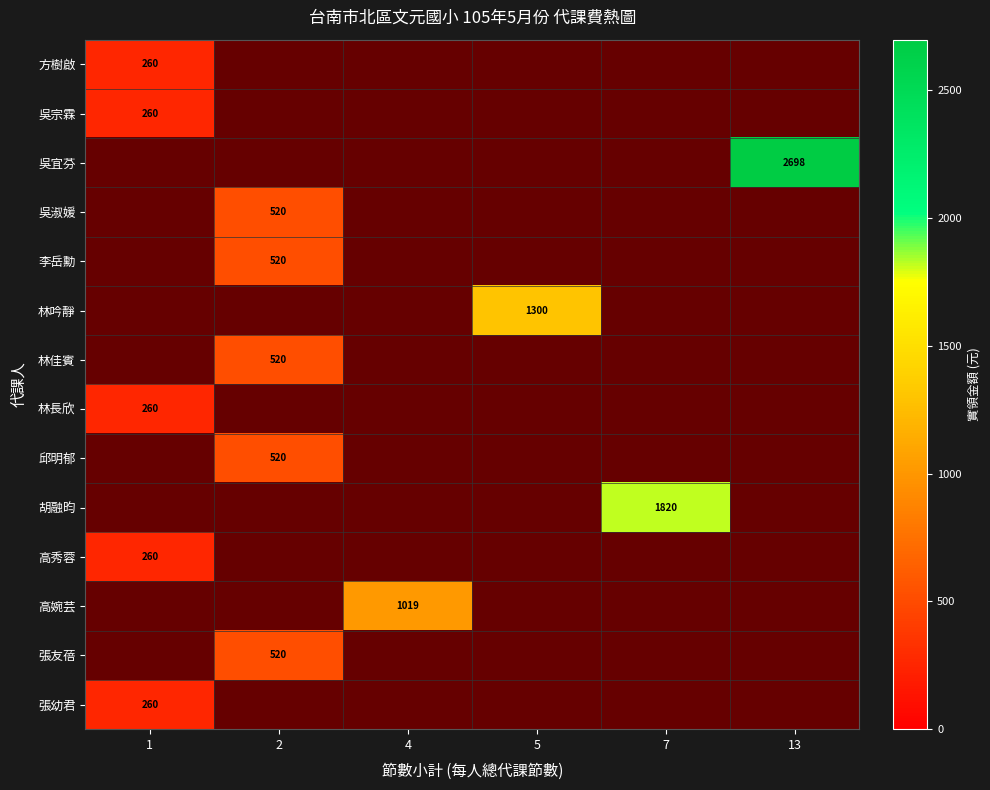

The value of 吳淑媛 at 2 is 290.0. True or false?

False